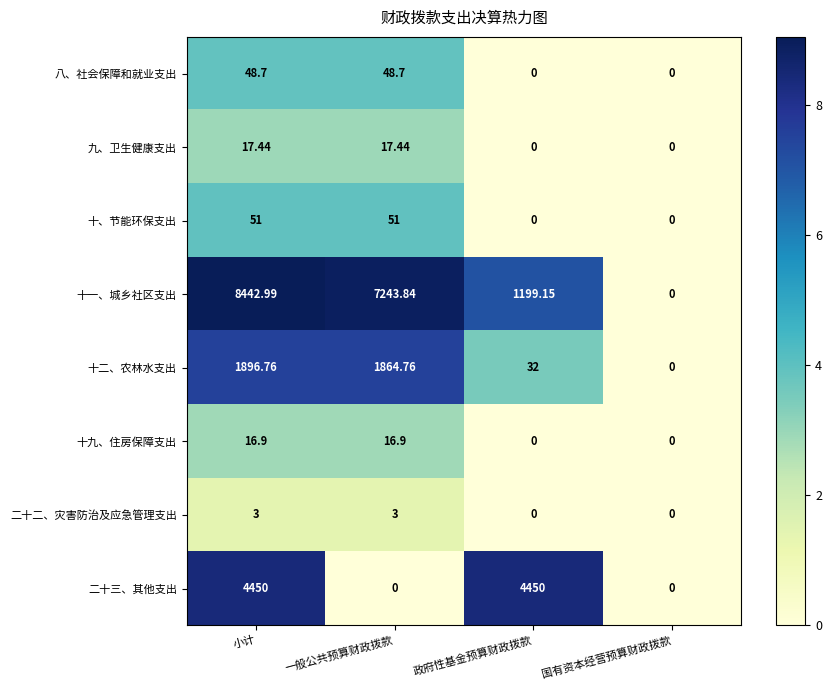

Between 一般公共预算财政拨款 and 国有资本经营预算财政拨款, which series saw the biggest shift?

十一、城乡社区支出